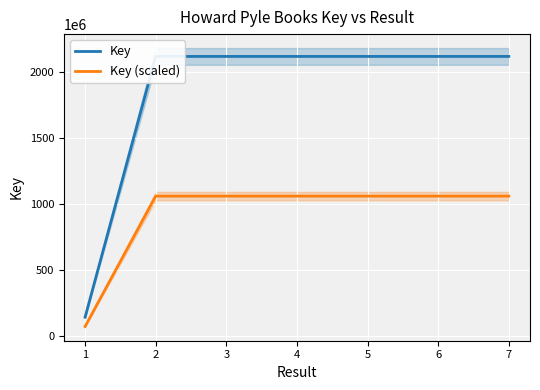

True or false: Key and Key (scaled) cross at least once.

False